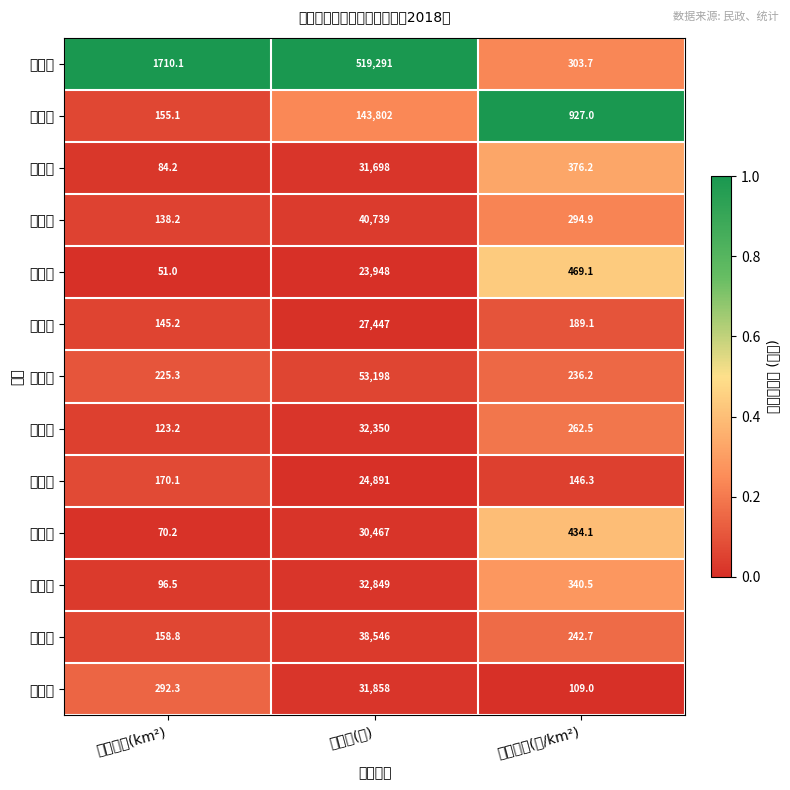

At 人口密度(人/km²), list the series in order from largest to smallest.

嘉积镇, 龙江镇, 塔洋镇, 博鳌镇, 潭门镇, 琼海市, 大路镇, 中原镇, 万泉镇, 长坡镇, 阳江镇, 石壁镇, 会山镇